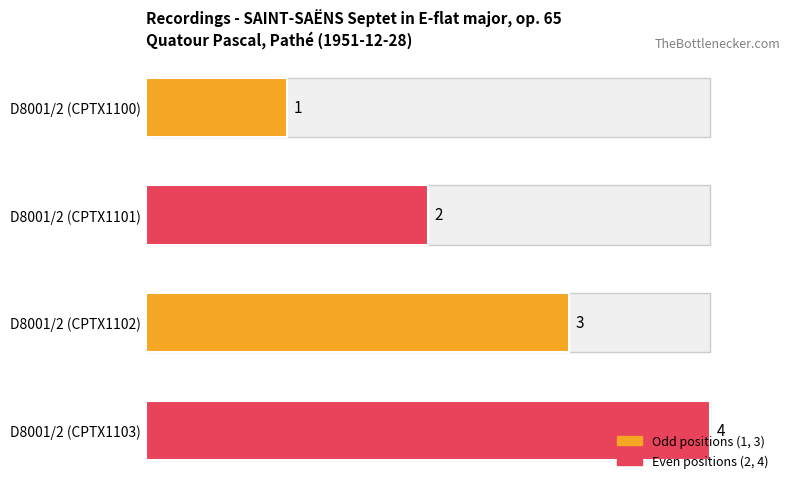

What is the sum of the values at D8001/2 (CPTX1101) and D8001/2 (CPTX1100)?

3